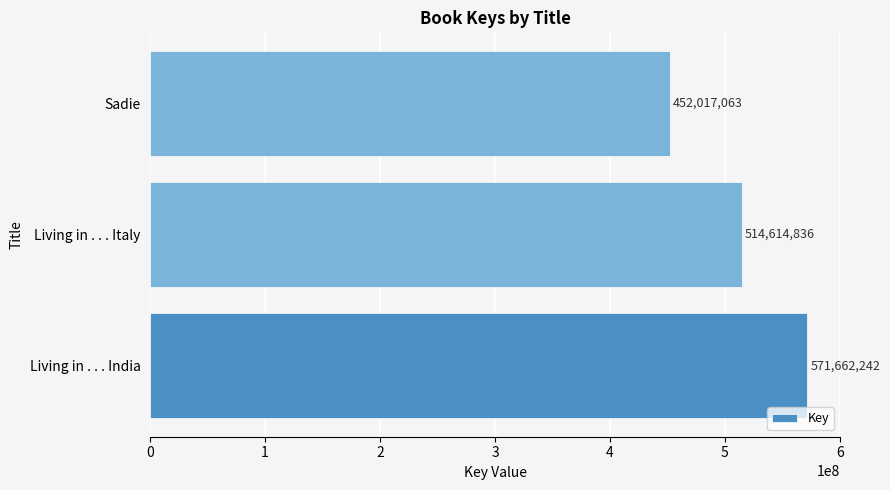

The value at Living in . . . Italy is 835059367. True or false?

False